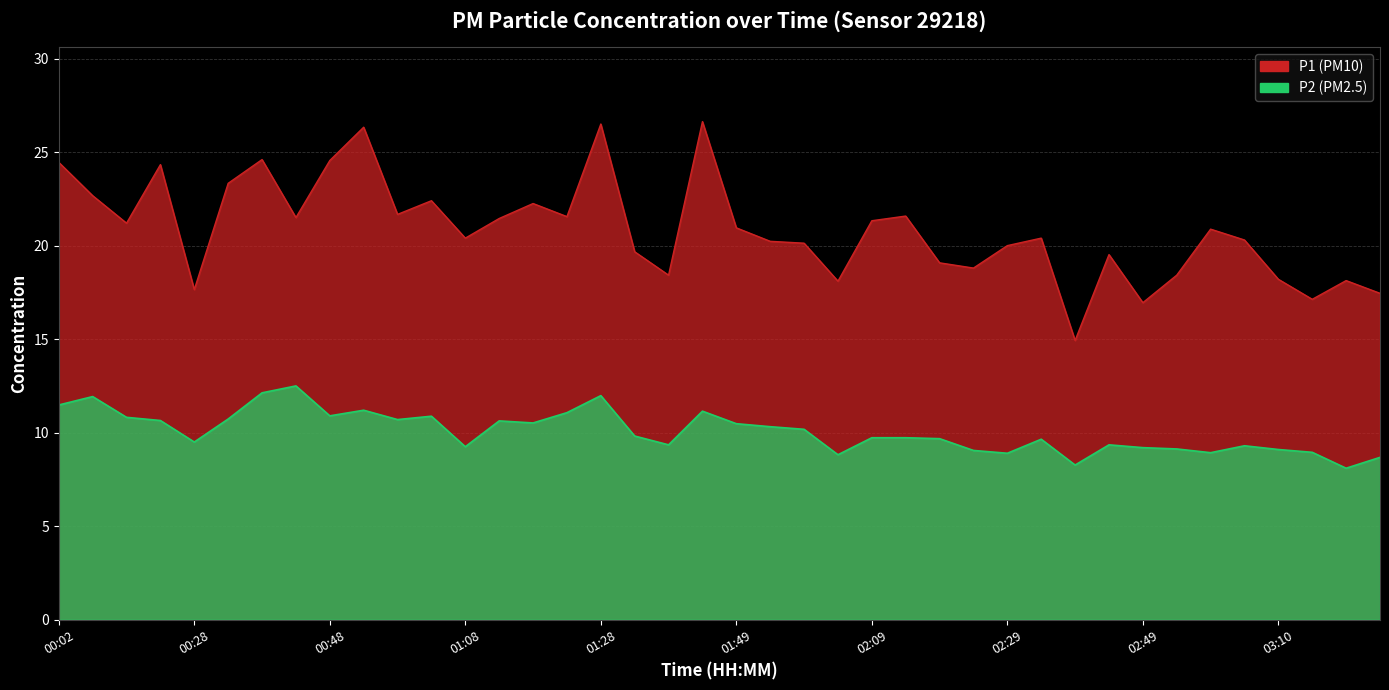

True or false: P1 and P2 intersect in this chart.

False